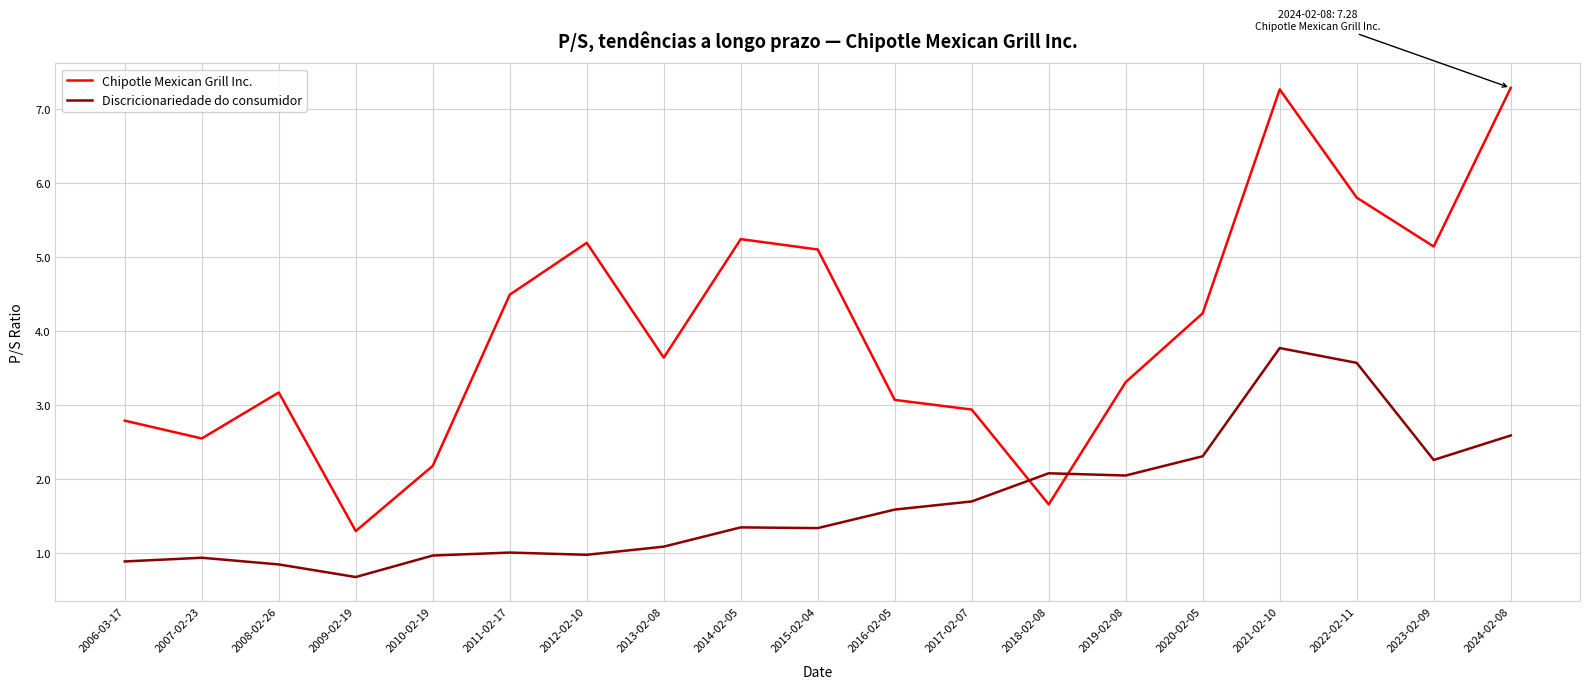

Which series has the largest range (max minus min)?

Chipotle Mexican Grill Inc.